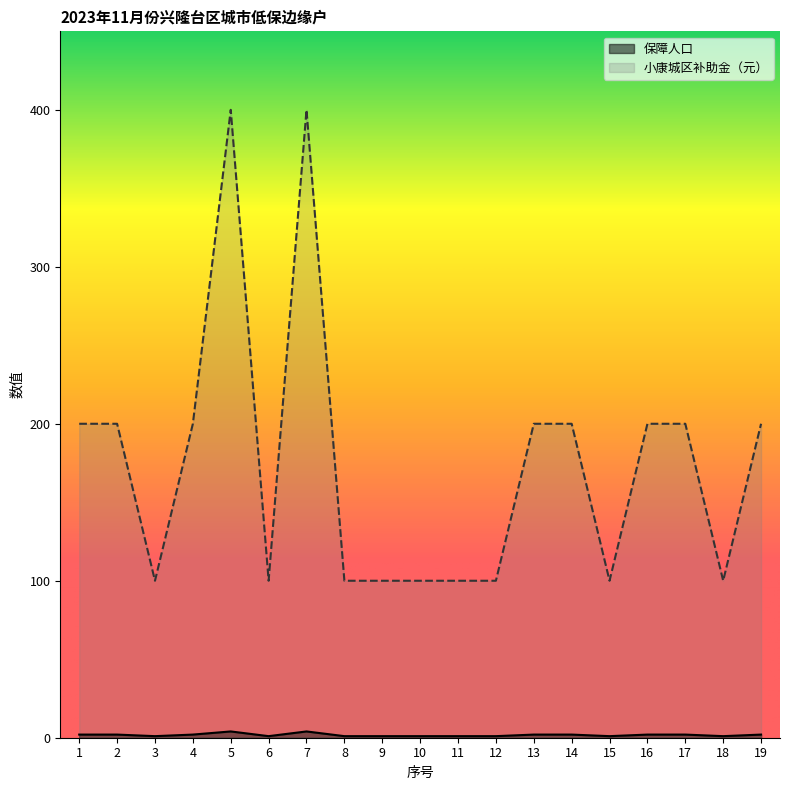

Where is 小康城区补助金（元） nearest to the value 250?

1